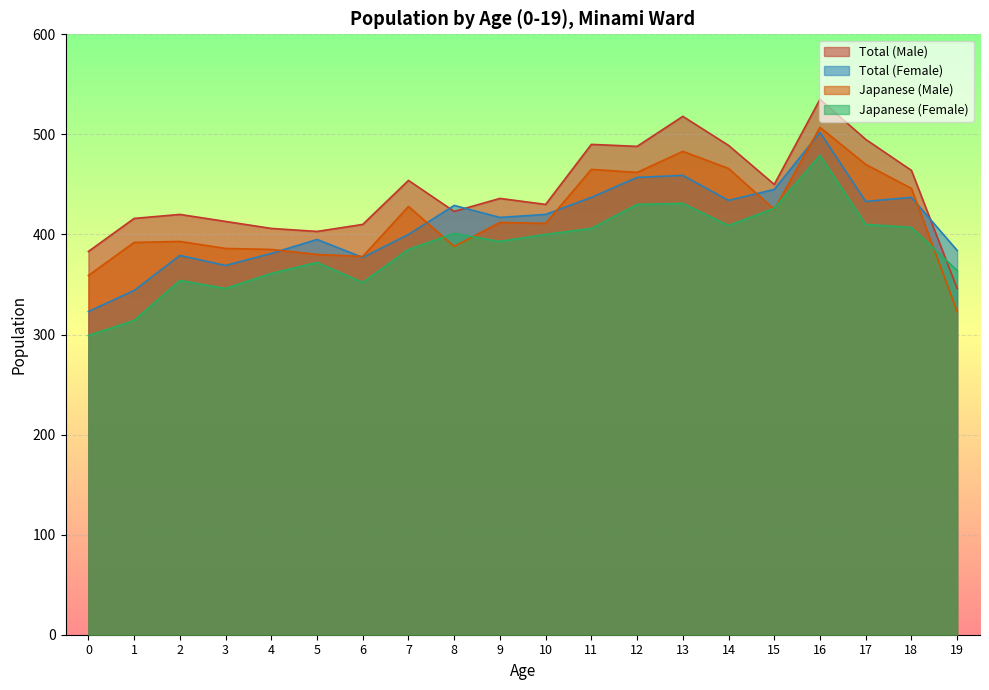

Where is Japanese (Male) nearest to the value 415?

9